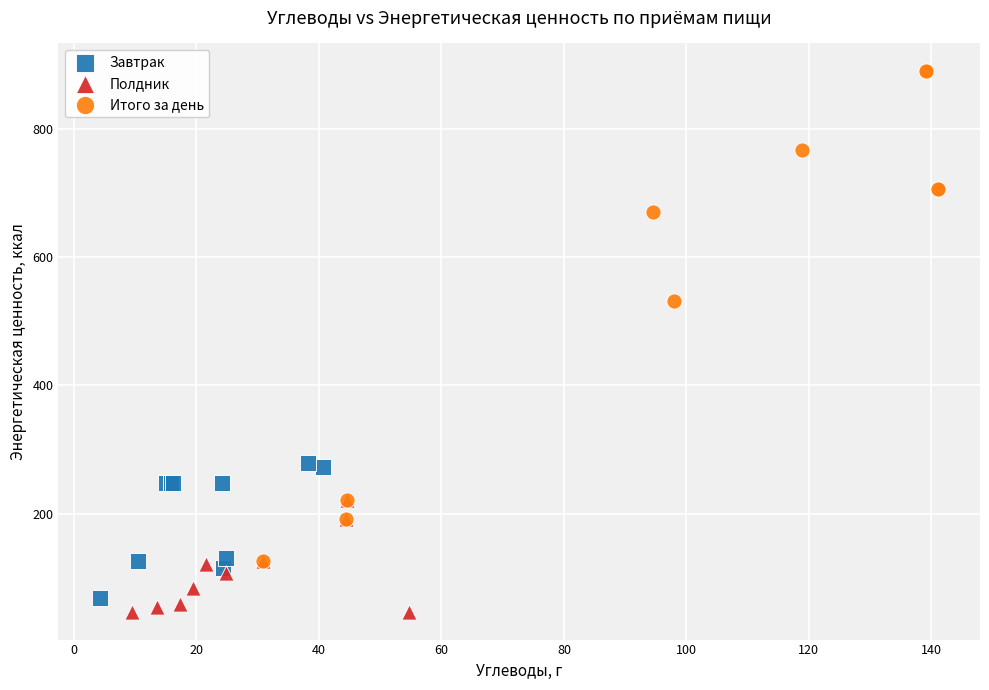

Which series contains the highest Y value?

Итого за день